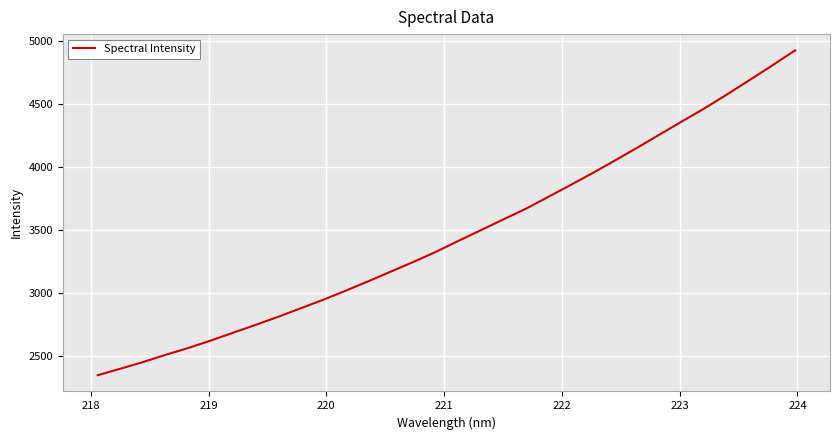

What is the sum of all values?

110894.1